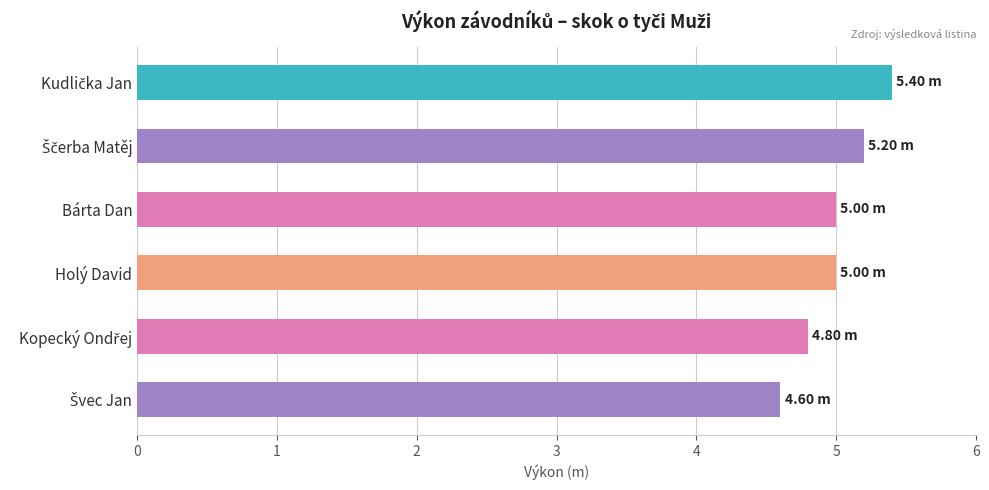

What is the label of the 4th bar from the bottom?

Bárta Dan